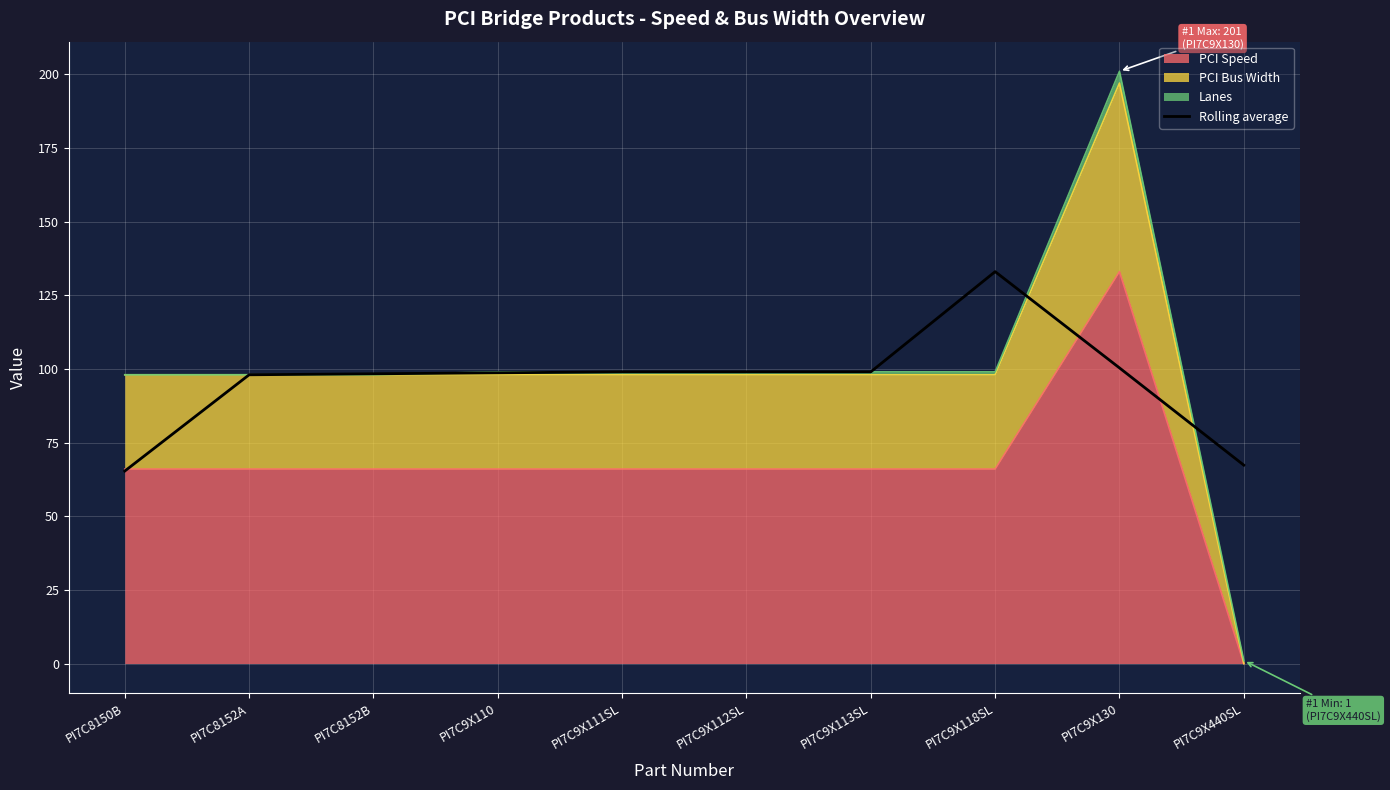

What is the sum of all values?

958.0